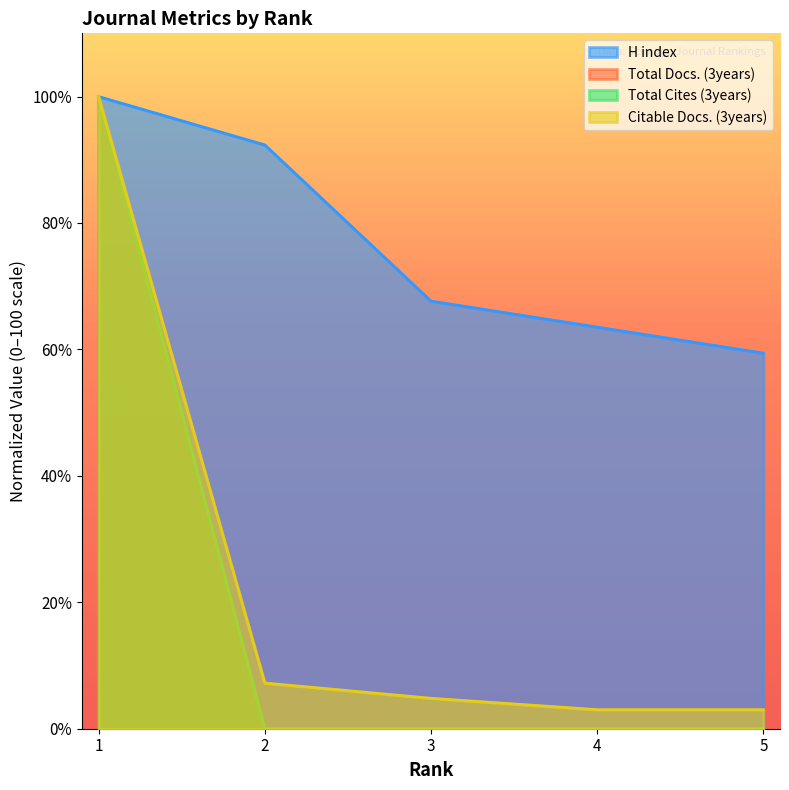

True or false: Total Cites (3years) and H index intersect in this chart.

False